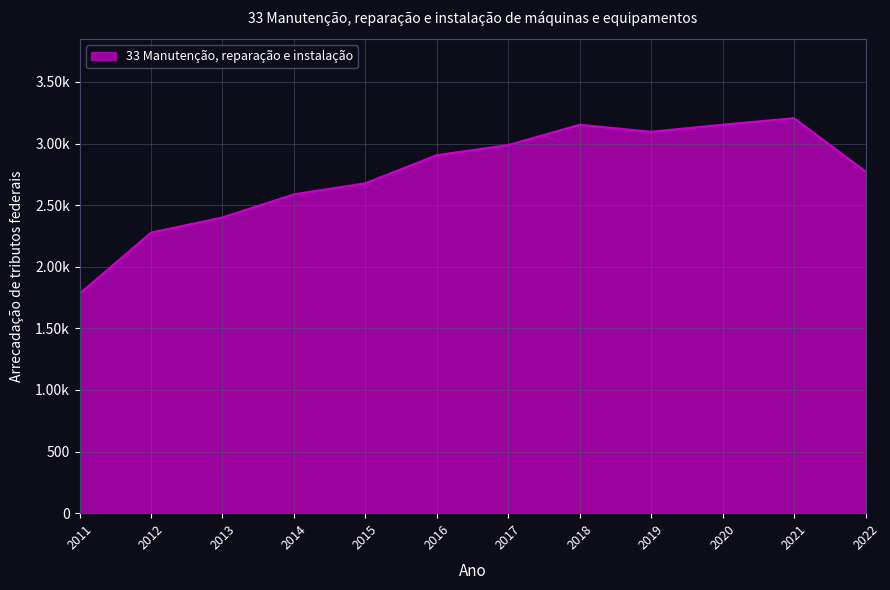

Does the chart have visible grid lines?

Yes